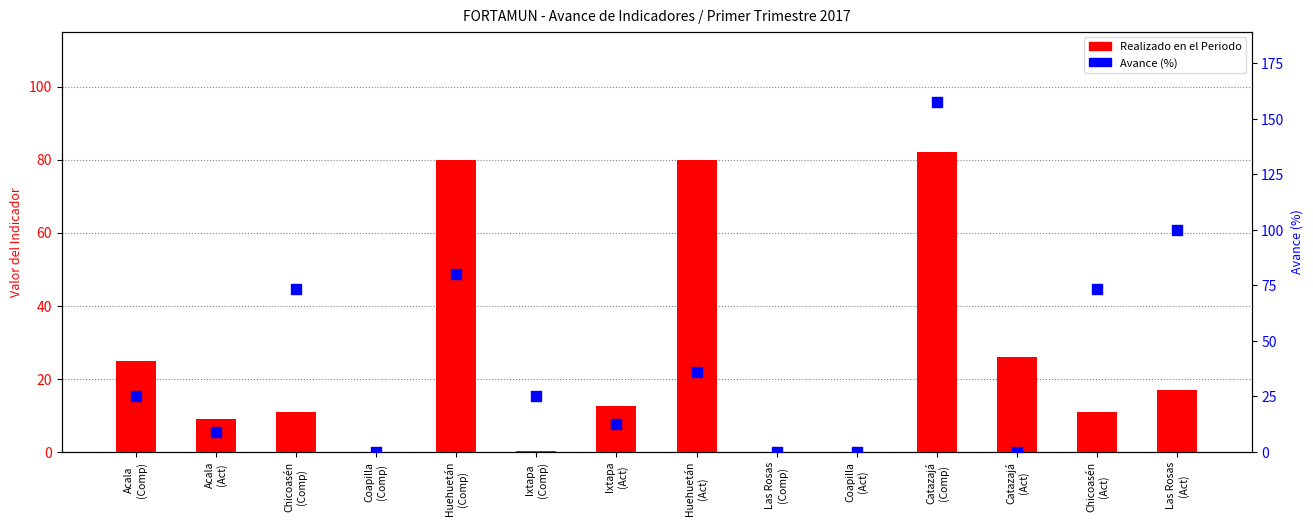

At which category is the sum across all series the highest?

Catazajá
(Comp)